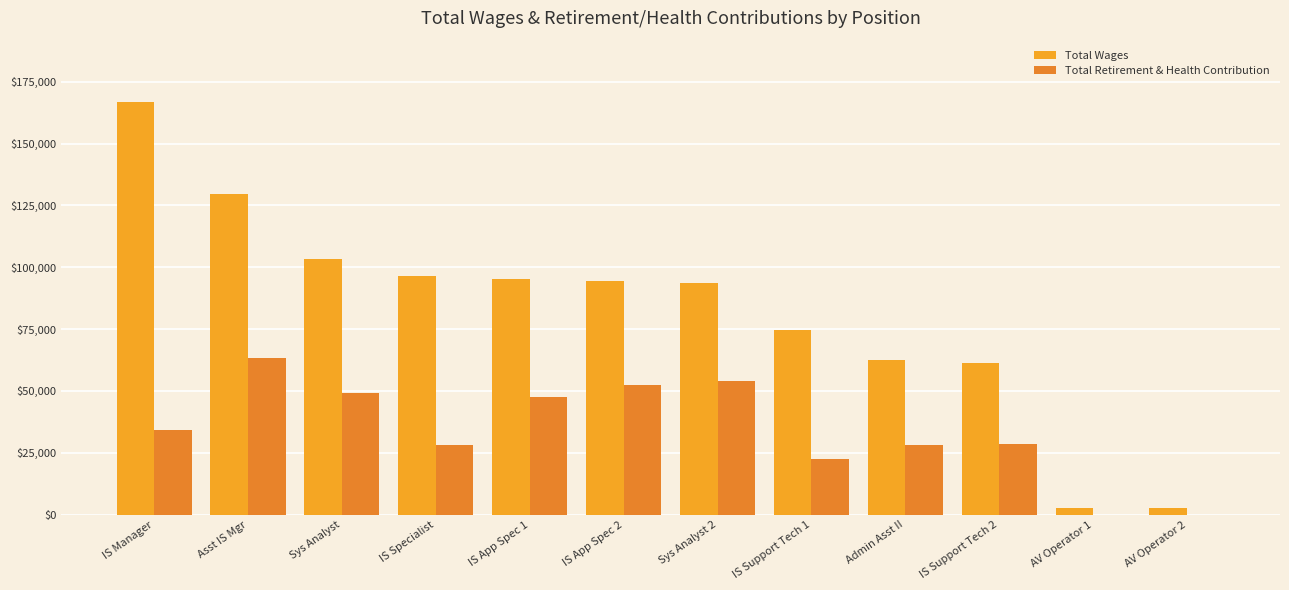

Count the number of categories in the chart.

12